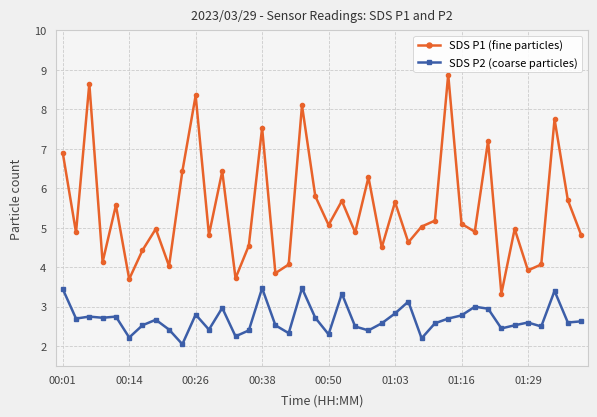

Which series has the widest spread of values?

SDS P1 (fine particles)